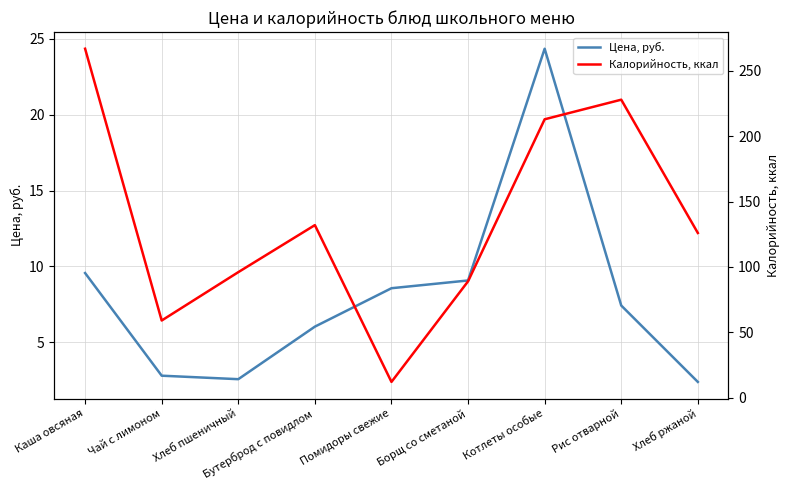

What is the label of the 7th point from the right?

Хлеб пшеничный